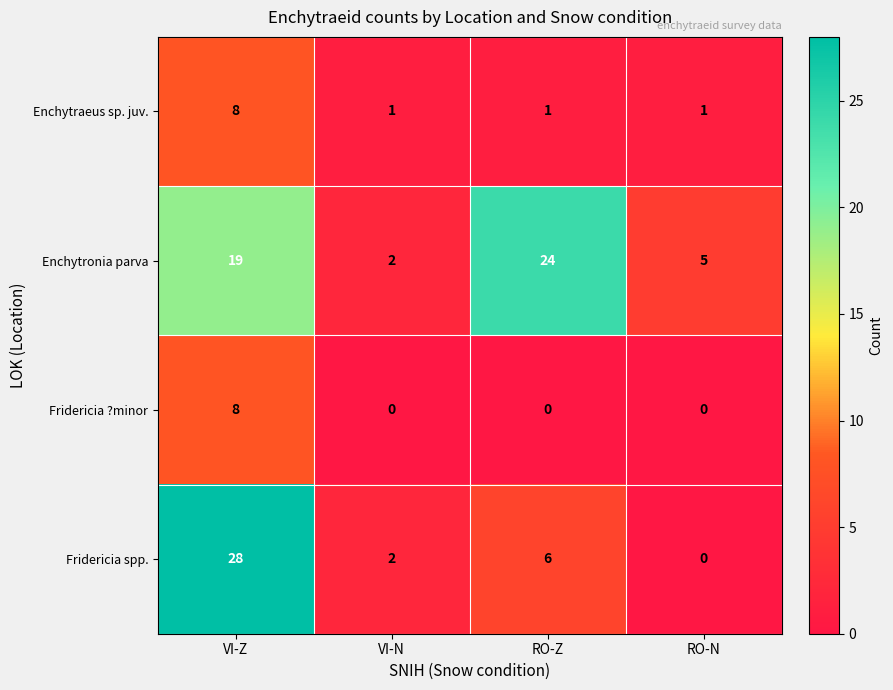

The value of Enchytronia parva at RO-N is 2. True or false?

False